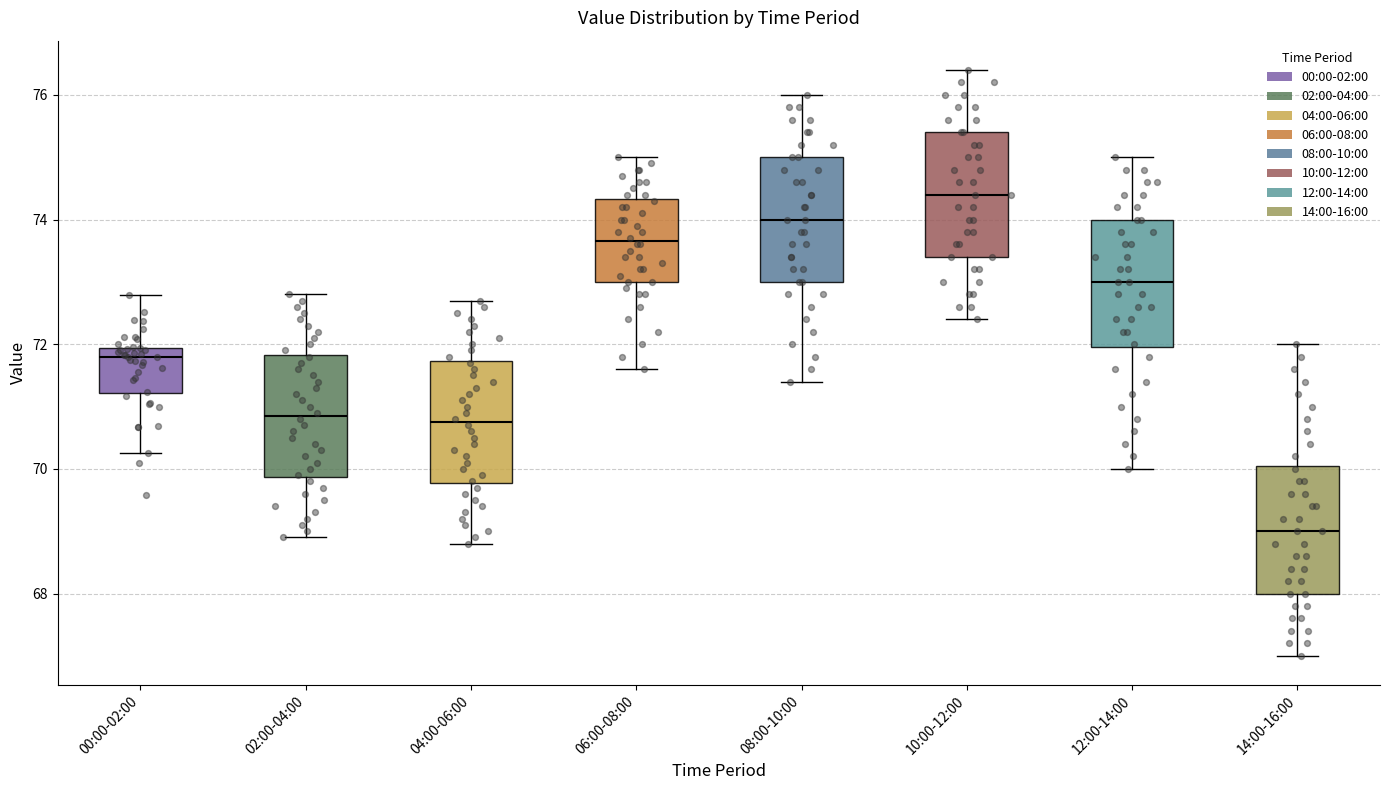

Reading left to right, read every box against the y-axis: the position of its median line, the range the box covers, and the ends of its whiskers. The values are not printed on the chart, so give them approximately, as read against the axis.

00:00-02:00: median 71.8, box 71.2 to 72.0, whiskers 70.2 to 72.8
02:00-04:00: median 70.8, box 69.8 to 71.8, whiskers 69.0 to 72.8
04:00-06:00: median 70.8, box 69.8 to 71.8, whiskers 68.8 to 72.8
06:00-08:00: median 73.6, box 73.0 to 74.4, whiskers 71.6 to 75.0
08:00-10:00: median 74.0, box 73.0 to 75.0, whiskers 71.4 to 76.0
10:00-12:00: median 74.4, box 73.4 to 75.4, whiskers 72.4 to 76.4
12:00-14:00: median 73.0, box 72.0 to 74.0, whiskers 70.0 to 75.0
14:00-16:00: median 69.0, box 68.0 to 70.0, whiskers 67.0 to 72.0